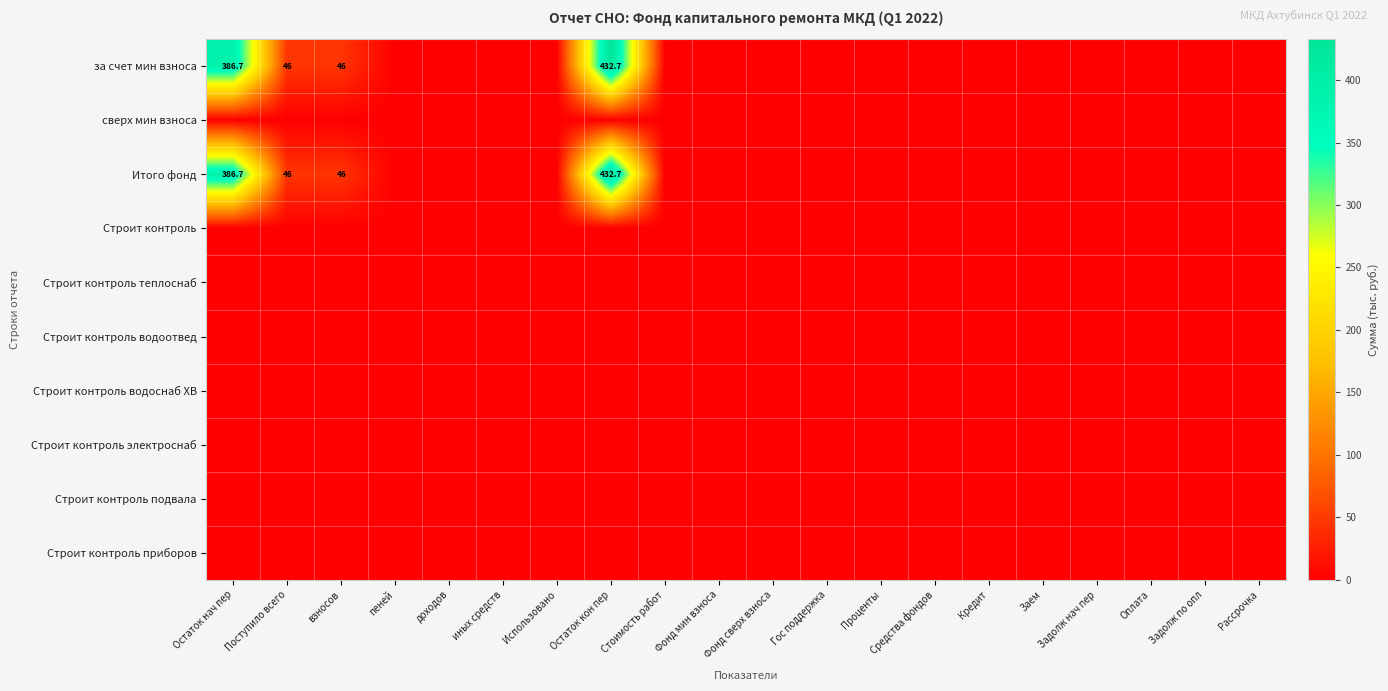

List the series in order of their peak value, highest first.

за счет мин взноса, Итого фонд, сверх мин взноса, Строит контроль, Строит контроль теплоснаб, Строит контроль водоотвед, Строит контроль водоснаб ХВ, Строит контроль электроснаб, Строит контроль подвала, Строит контроль приборов